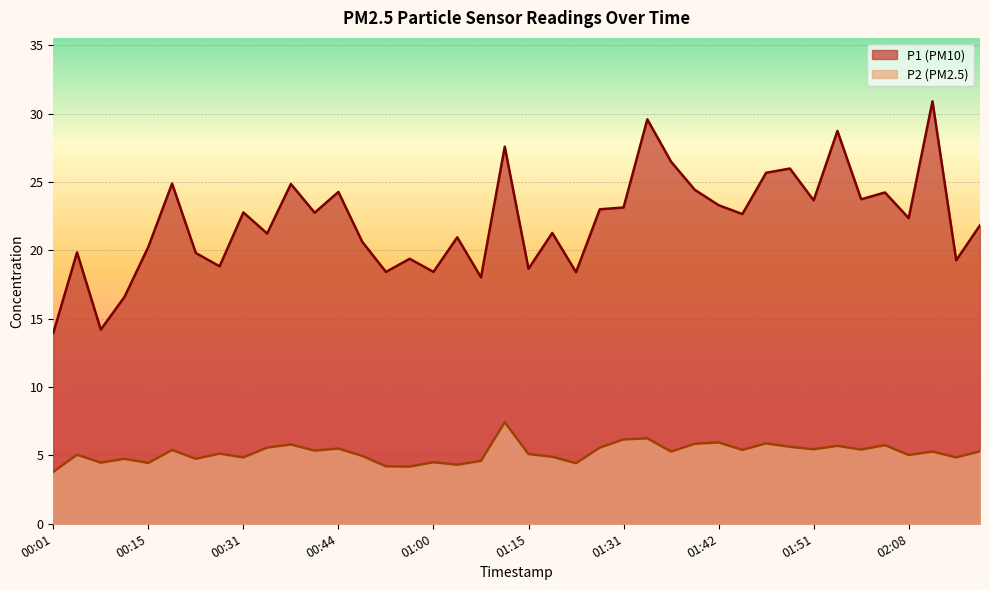

What is the sum of the P2 values at 01:05 and 00:01?

8.1